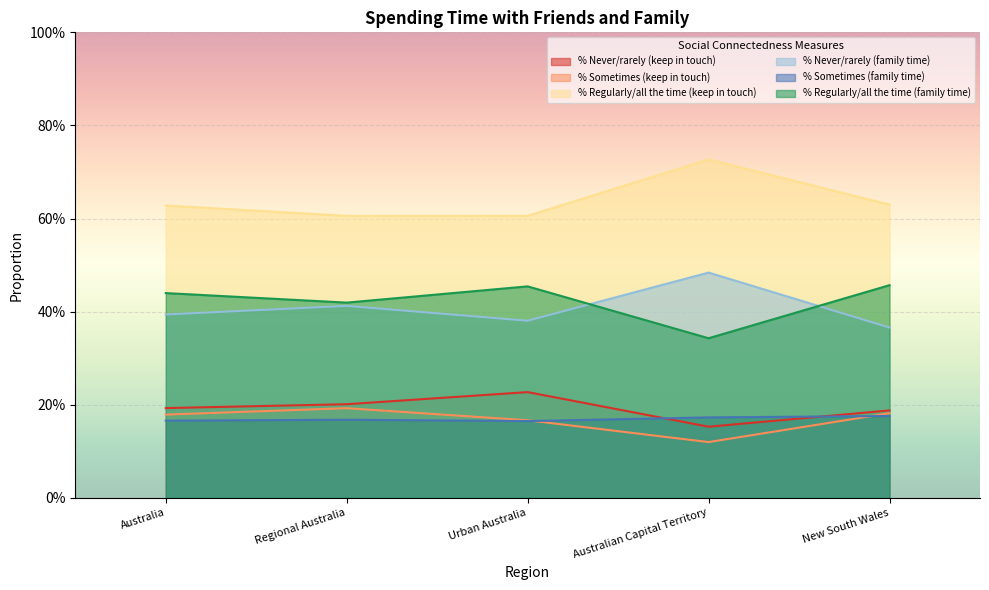

Which series has the largest total across all categories?

% Regularly/all the time (keep in touch)